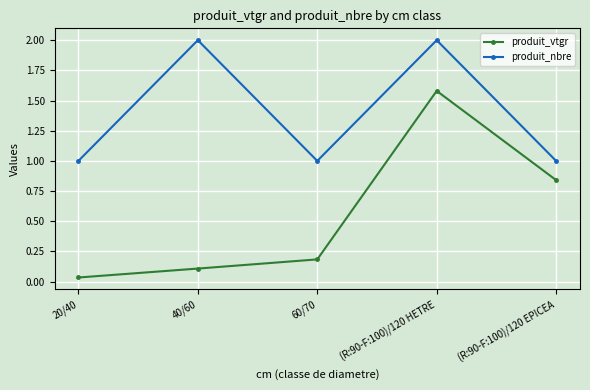

What is the lowest value of the produit_nbre series?

1.0